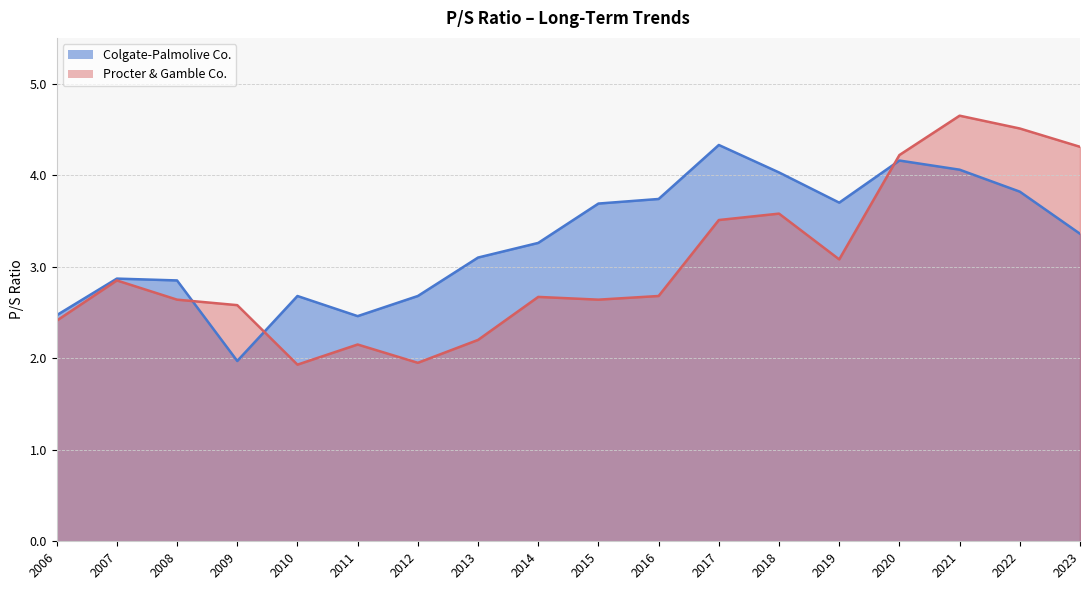

What is the difference between the highest and lowest values at 2018?

0.5